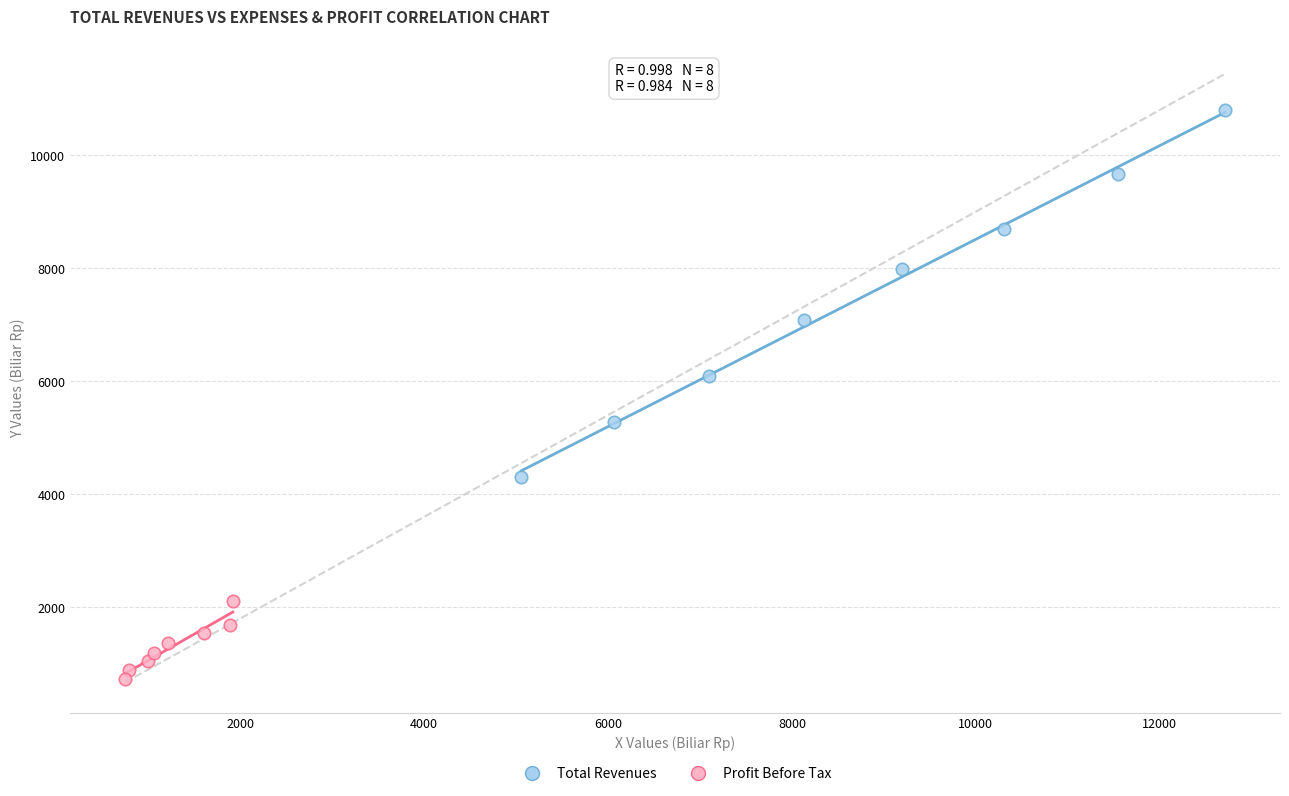

Which series contains the highest Y value?

Total Revenues